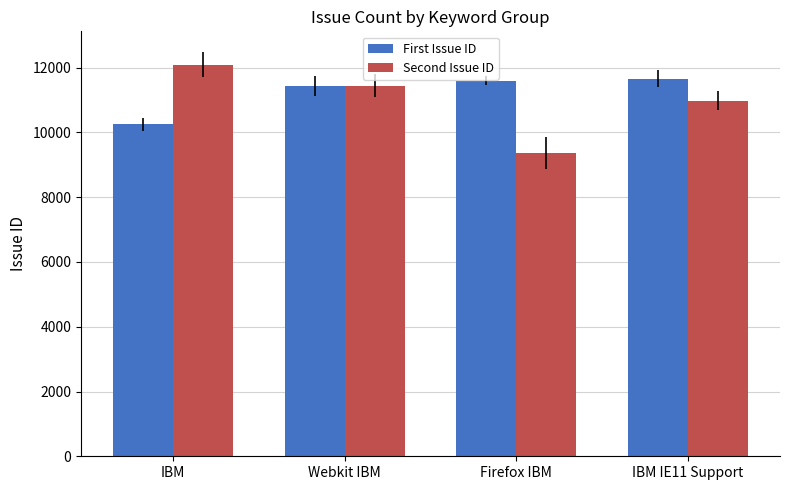

What is the value of the First Issue ID bar at the 2nd from the left?

11438